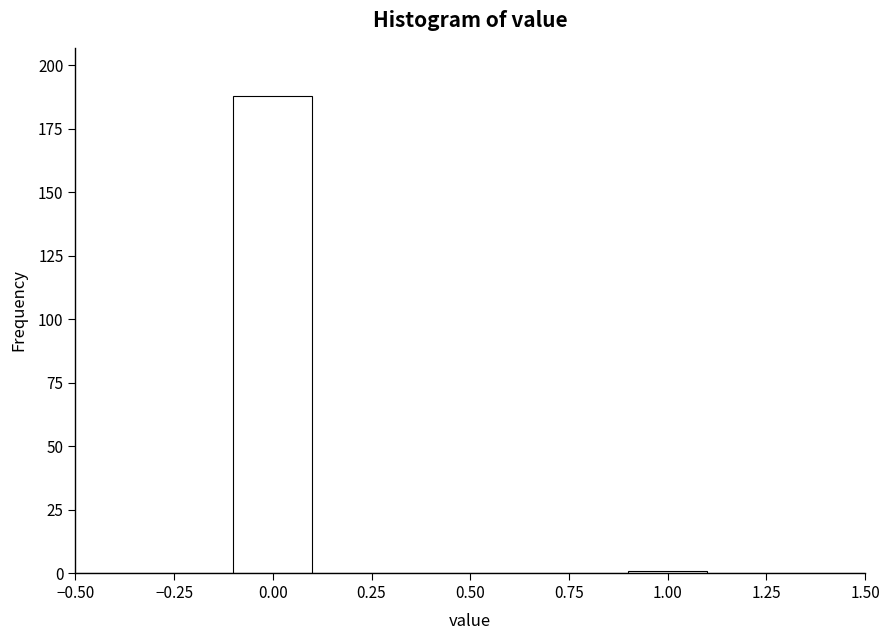

Reading left to right, list every bar in this chart as the range it spans on the x-axis followed by its height. The values are not printed on the chart, so give them approximately, as read against the axis.

-0.5 to -0.3: 0
-0.3 to -0.1: 0
-0.1 to 0.1: 190
0.1 to 0.3: 0
0.3 to 0.5: 0
0.5 to 0.7: 0
0.7 to 0.9: 0
0.9 to 1.1: under 5
1.1 to 1.3: 0
1.3 to 1.5: 0